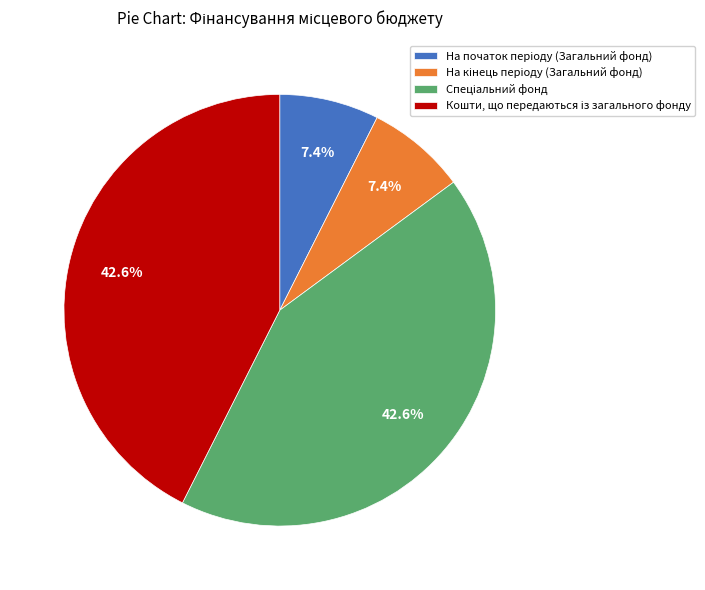

Is there a majority slice in this chart?

No